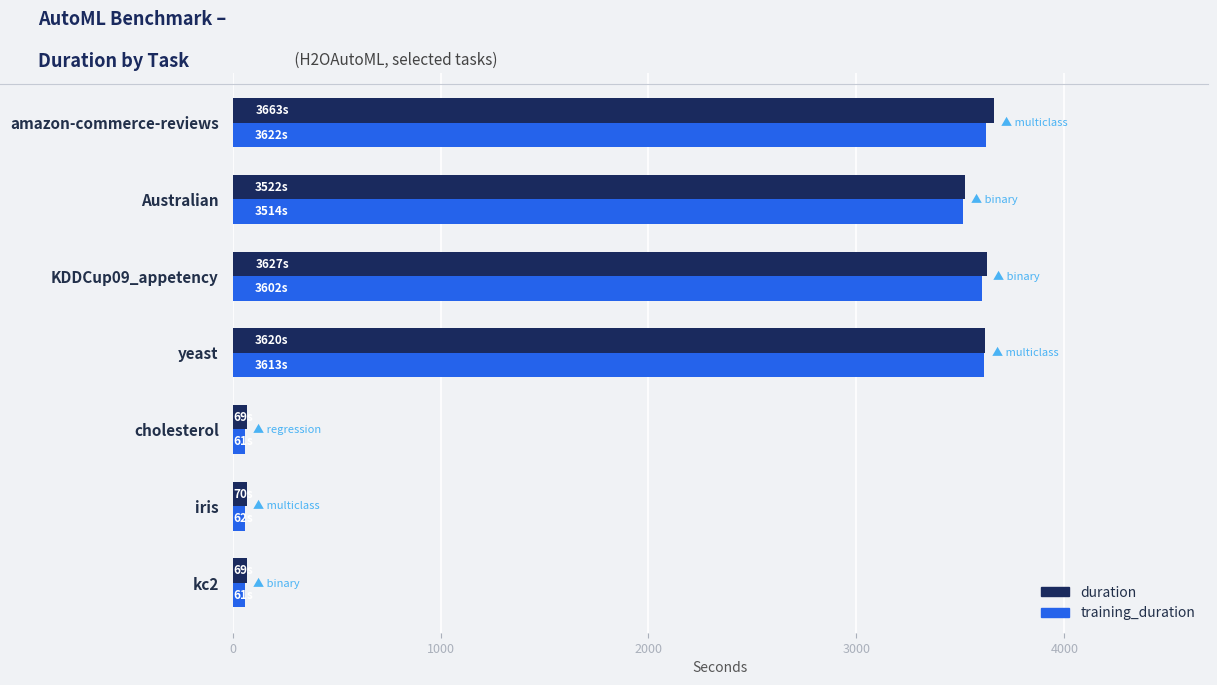

True or false: training_duration has a value of 5173.2 at amazon-commerce-reviews.

False